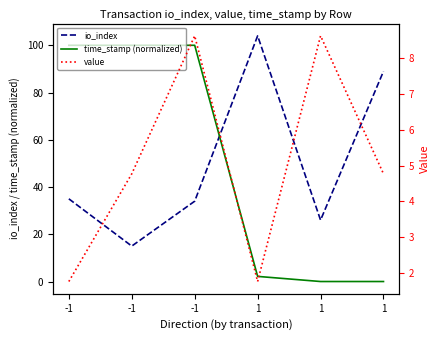

True or false: value and io_index intersect in this chart.

False